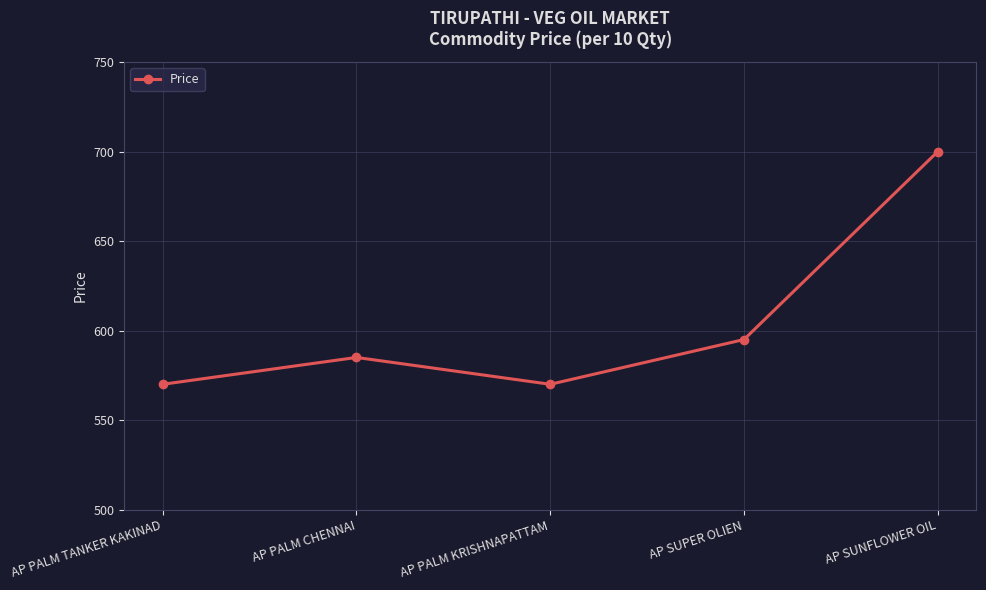

How many interior local peaks (higher than both neighbors) does the data have?

1